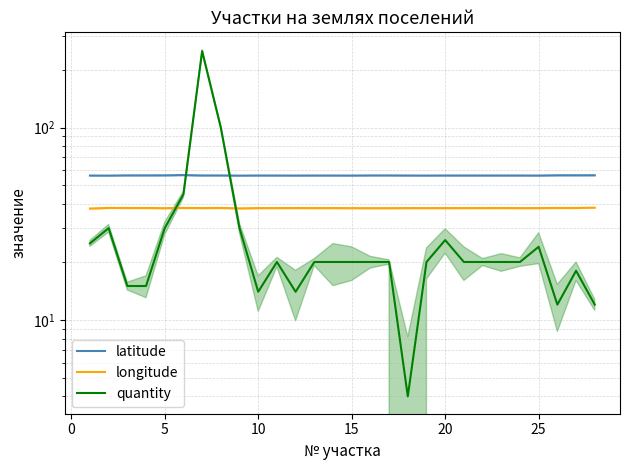

After their last crossing, which series has the higher values: quantity or longitude?

longitude